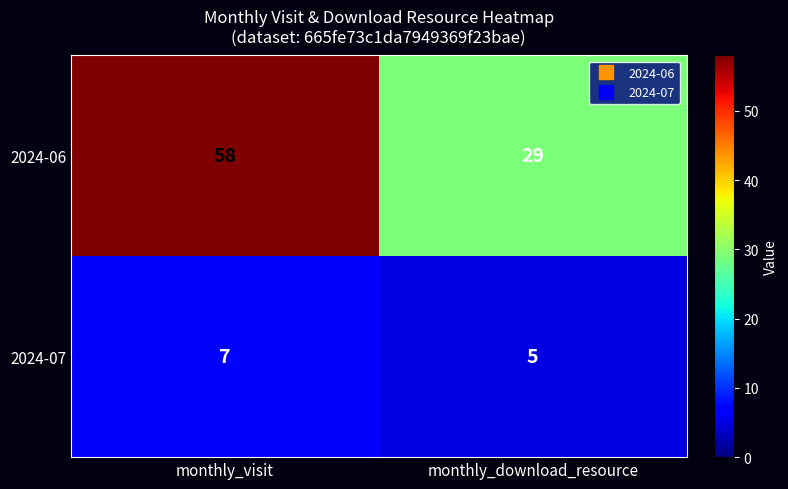

What is the minimum value shown in the chart?

5